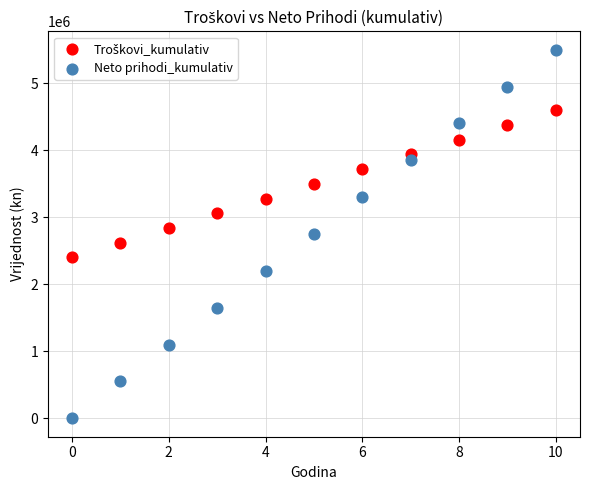

Which series has the largest Y range (max minus min)?

Neto prihodi_kumulativ